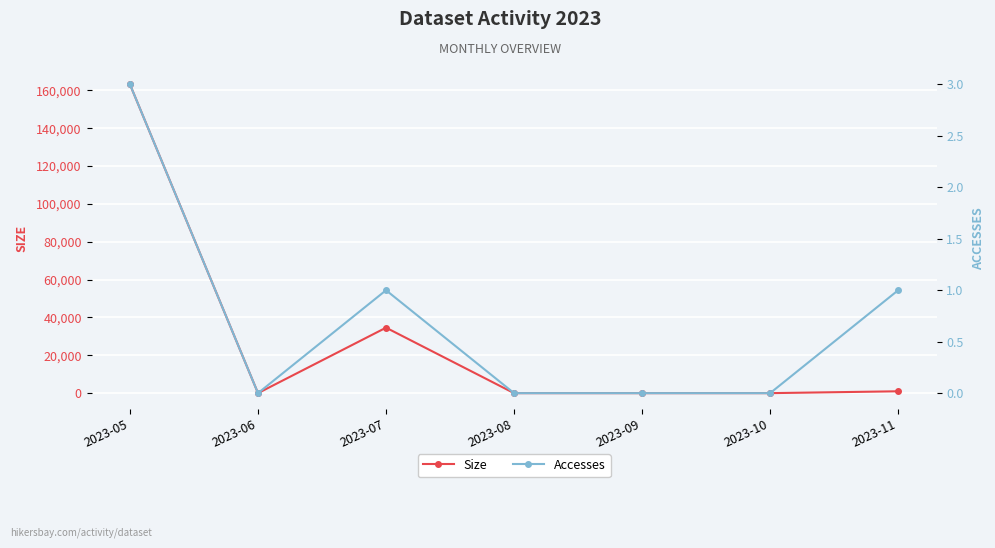

True or false: Accesses and Size intersect in this chart.

False